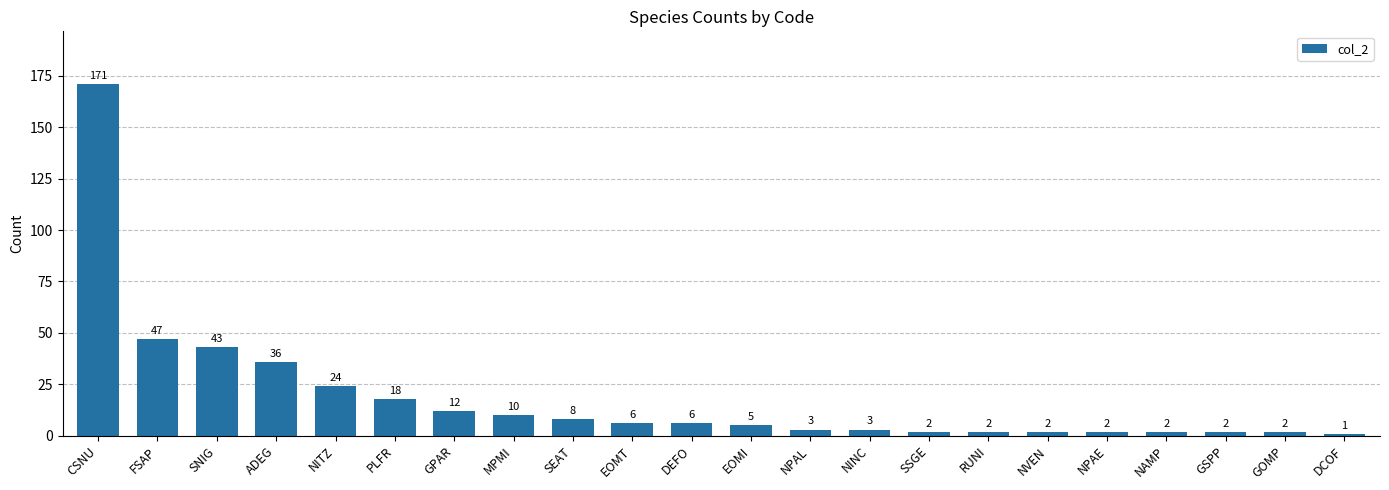

What is the change in value from NITZ to NVEN?

-22